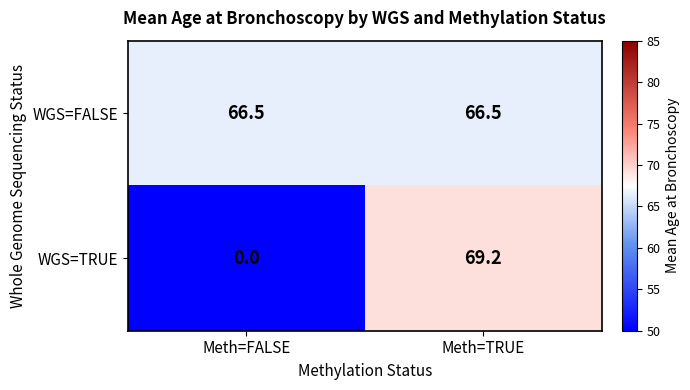

Reading right to left, what are all the values shown in this chart?

WGS=FALSE: 66.5	66.5
WGS=TRUE: 69.2	0.0